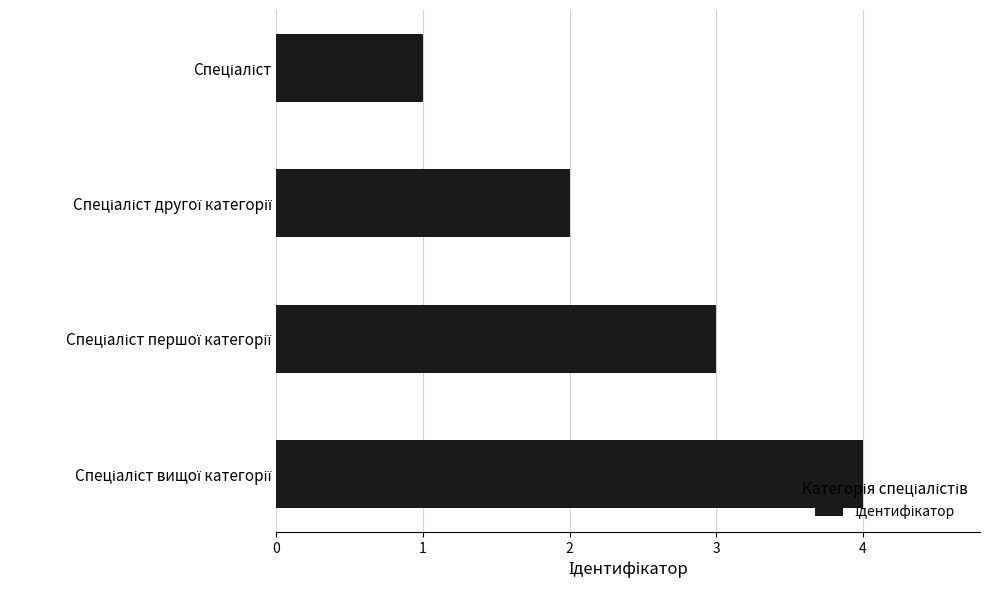

What is the sum of all values?

10